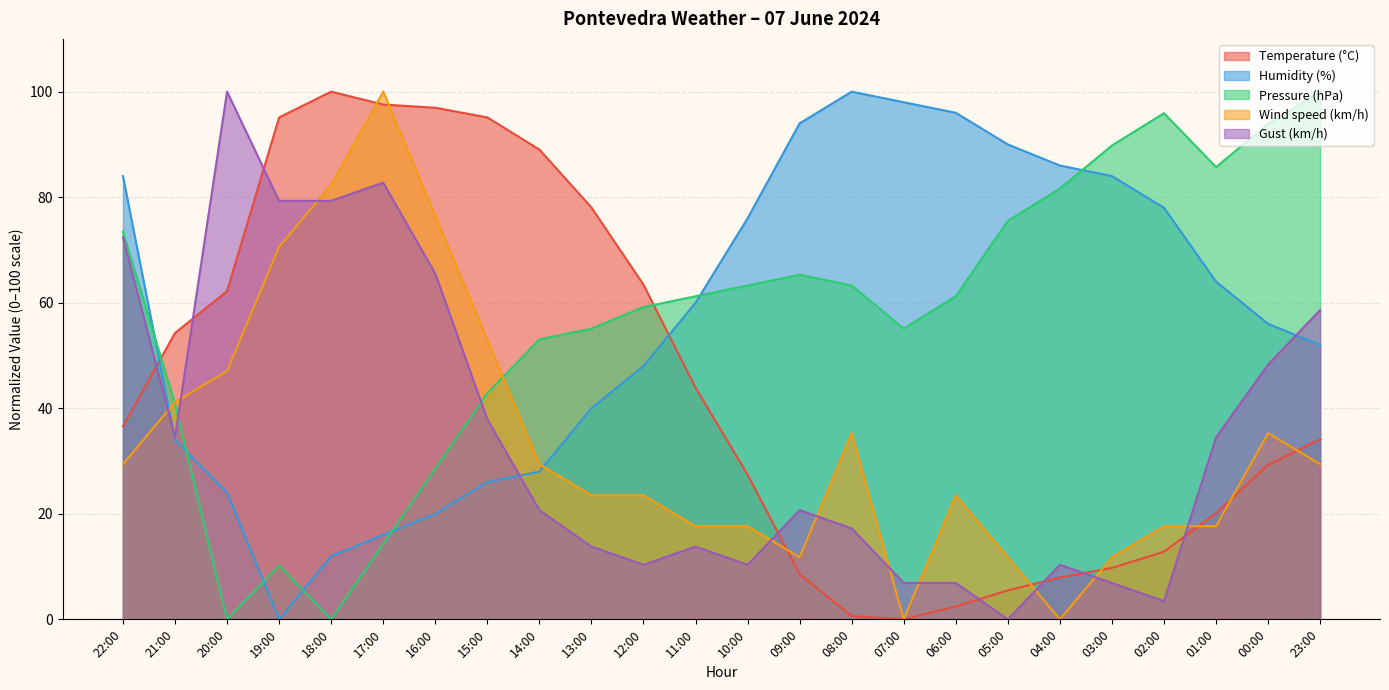

Which series has the largest total across all categories?

Pressure (hPa)